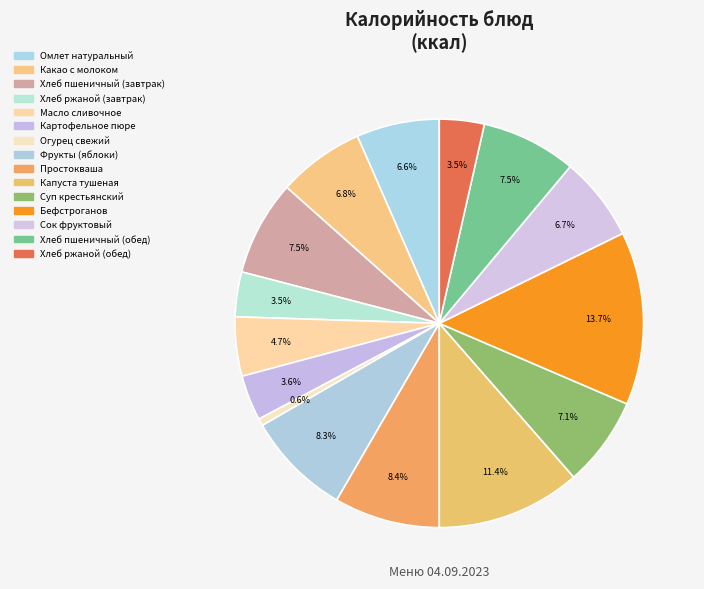

The Хлеб ржаной (обед) slice represents 1% of the pie. True or false?

False